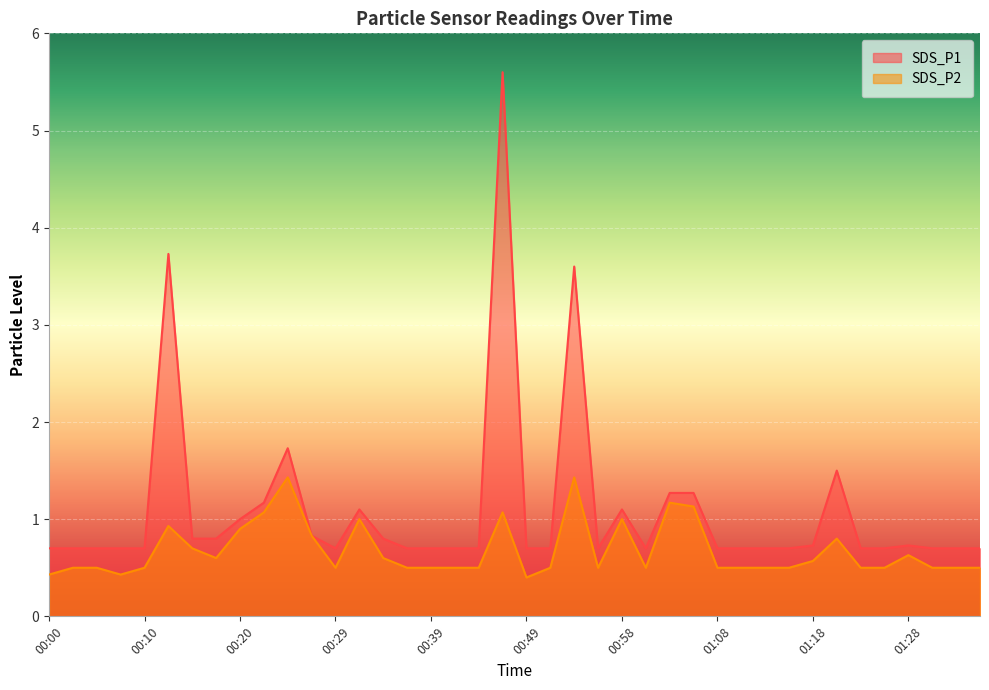

True or false: SDS_P1 and SDS_P2 intersect in this chart.

False